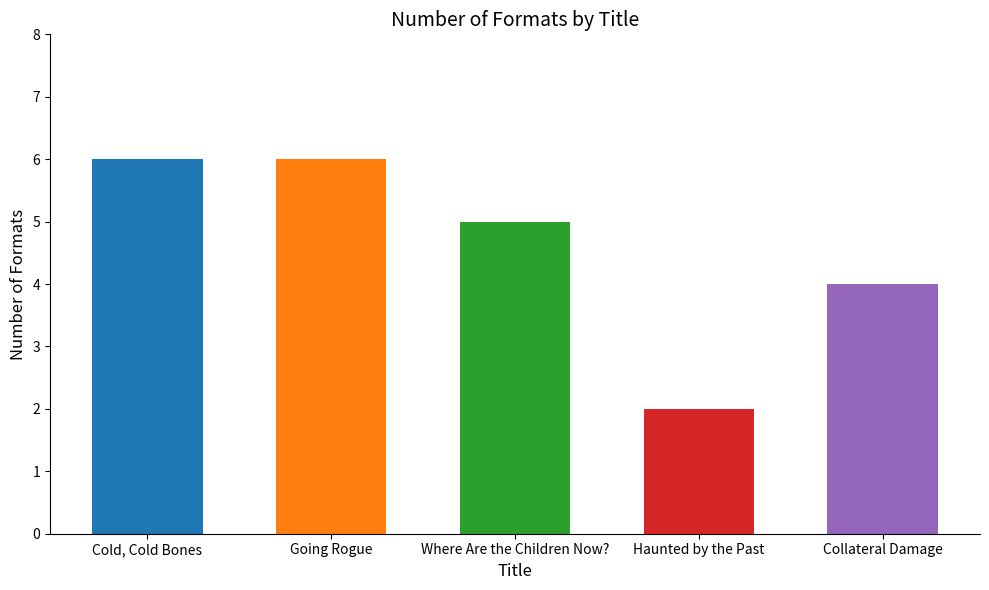

List the labels in order of value, smallest first.

Haunted by the Past, Collateral Damage, Where Are the Children Now?, Cold, Cold Bones, Going Rogue